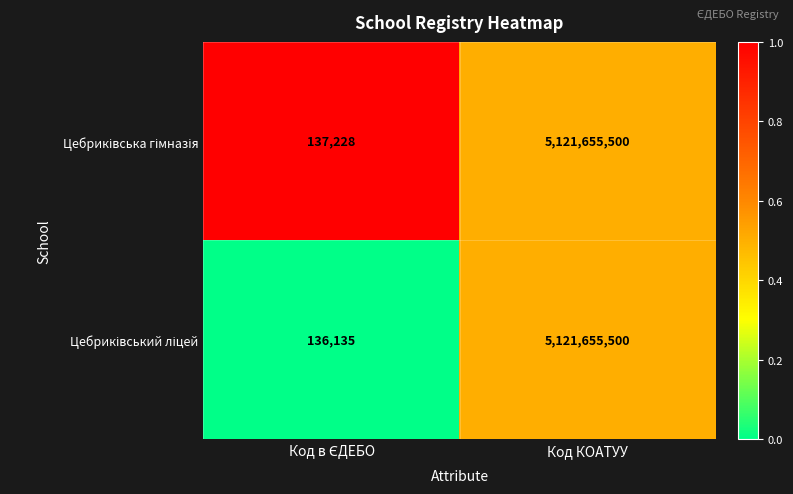

At which category is the sum across all series the highest?

Код КОАТУУ